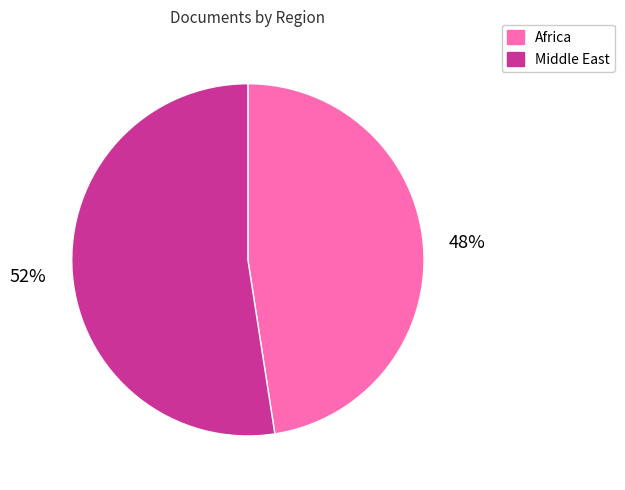

Is there any slice that represents more than half of the pie?

Yes